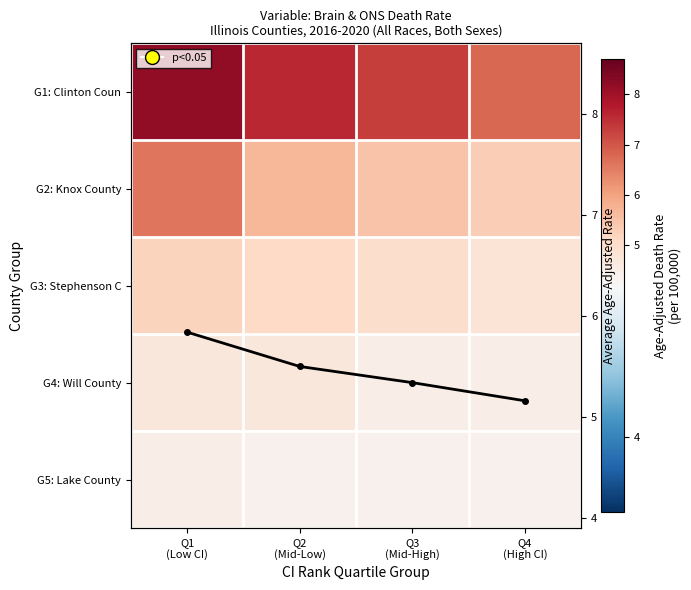

What is the sum of the G2: Knox County values at Q1 (Low CI) and Q2 (Mid-Low)?

12.3